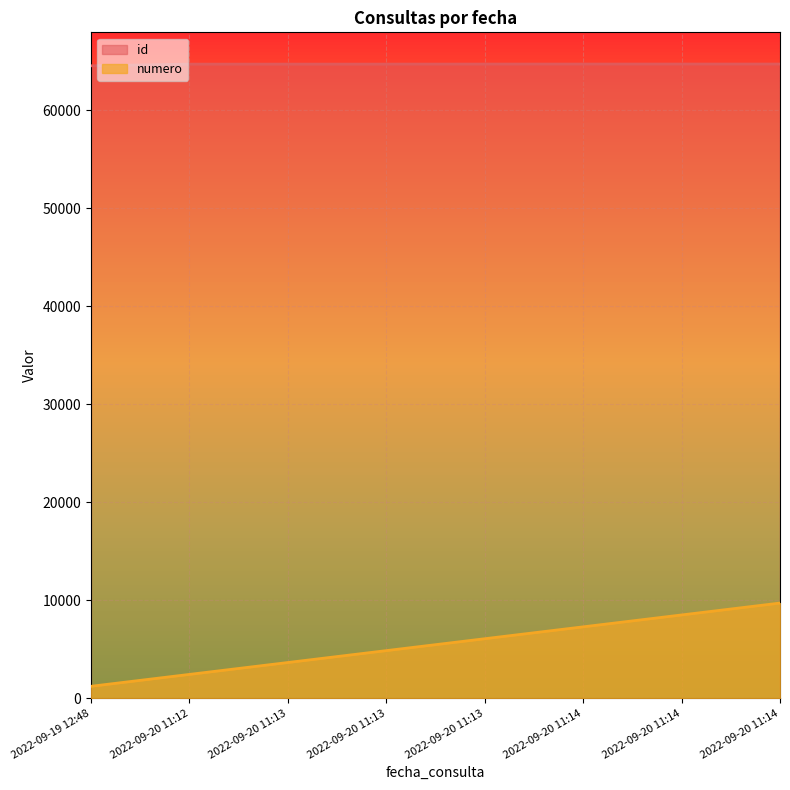

At how many categories does at least one series exceed 40756?

8